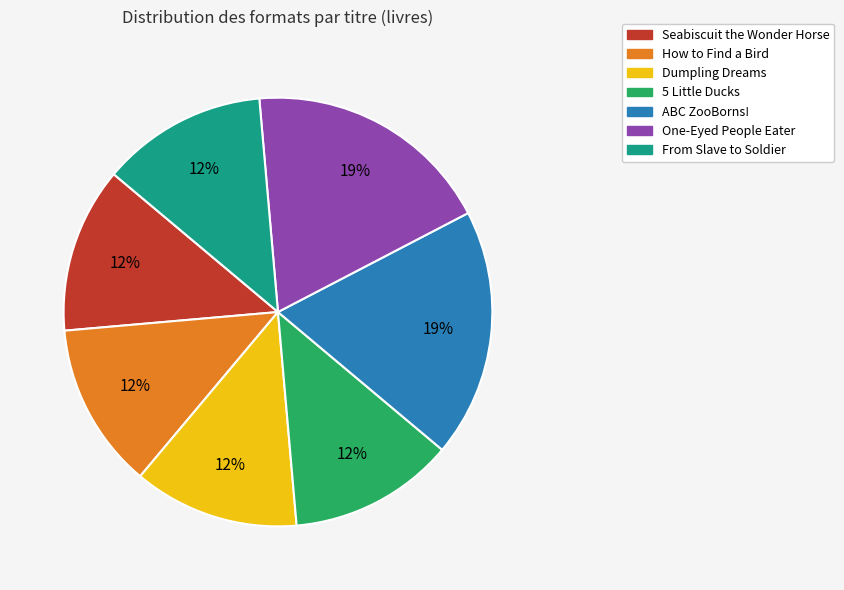

Is it true that Seabiscuit the Wonder Horse is 12% of the pie?

True